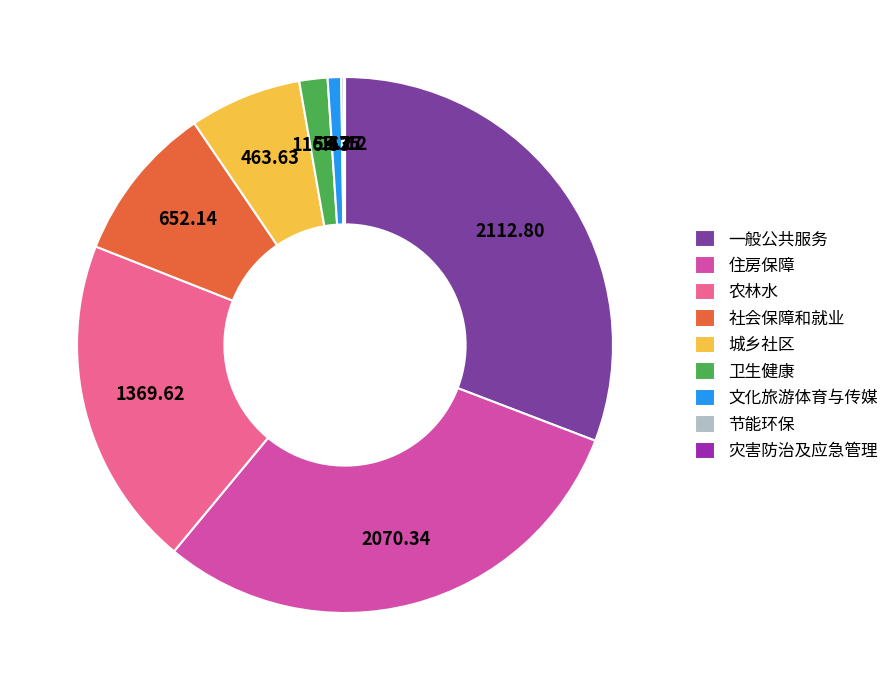

What is the largest slice in the pie chart?

一般公共服务